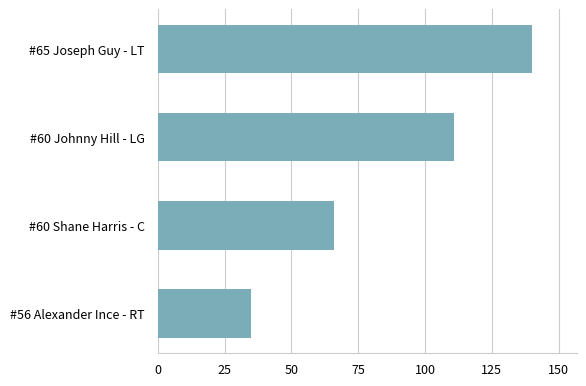

How many values are between 66 and 140?

3